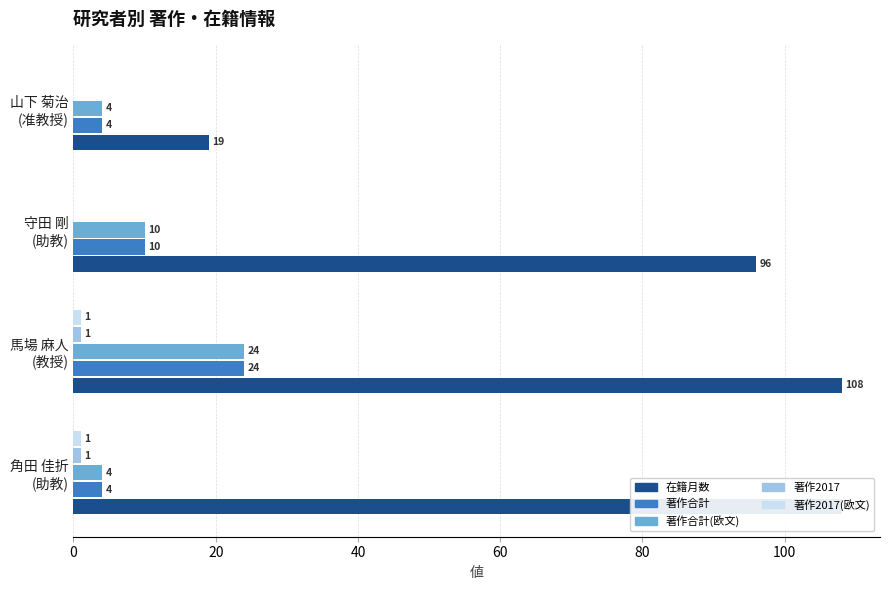

What are all the series names shown in the legend?

在籍月数, 著作合計, 著作合計(欧文), 著作2017, 著作2017(欧文)